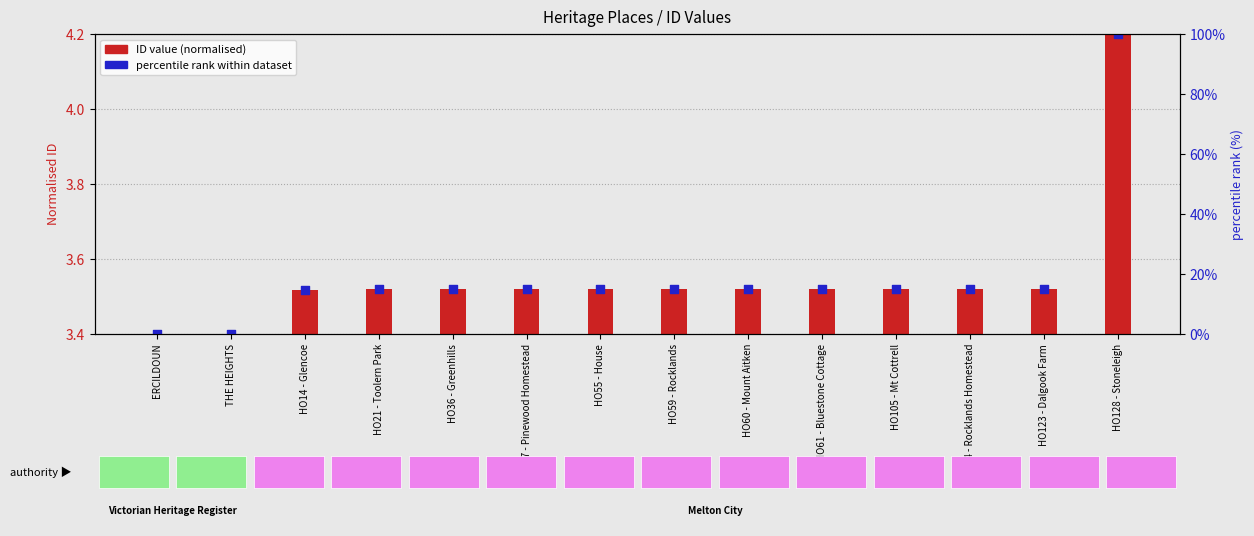

Approximately how many times larger is the value at HO61 - Bluestone Cottage compared to HO123 - Dalgook Farm?

1.0